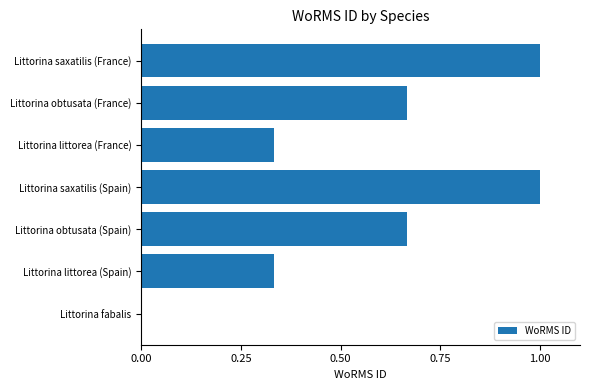

Count the values in the range 0 to 1.

7